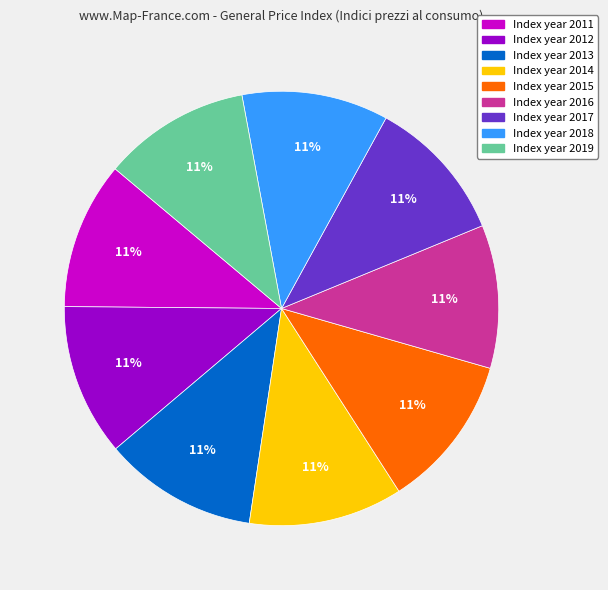

Is there a majority slice in this chart?

No